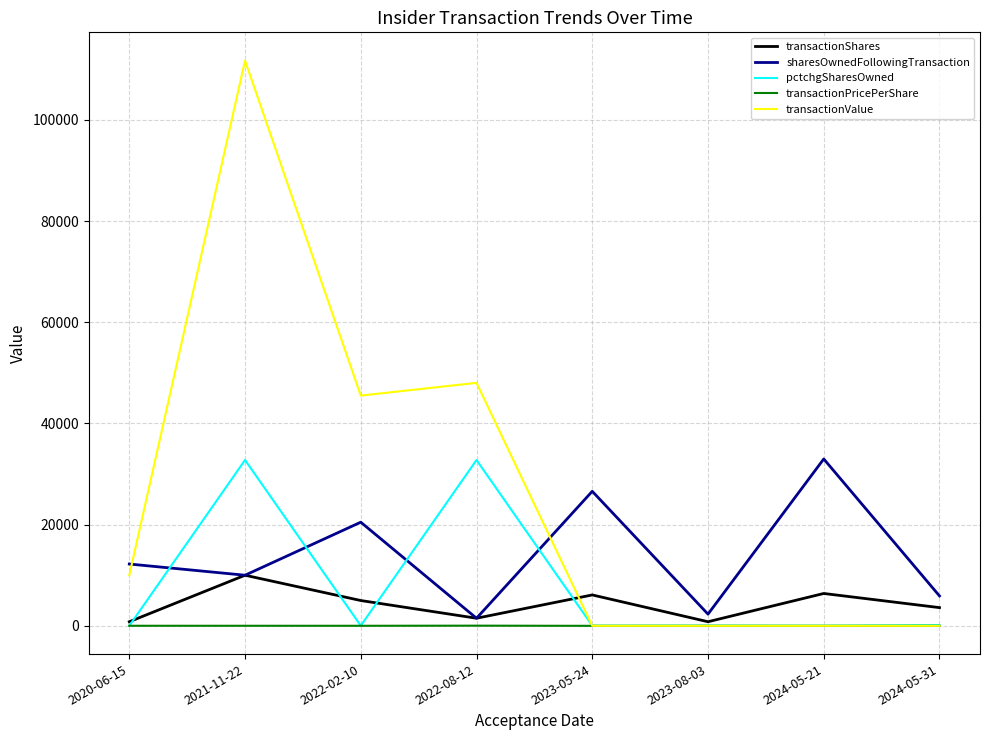

Which series has the widest spread of values?

transactionValue